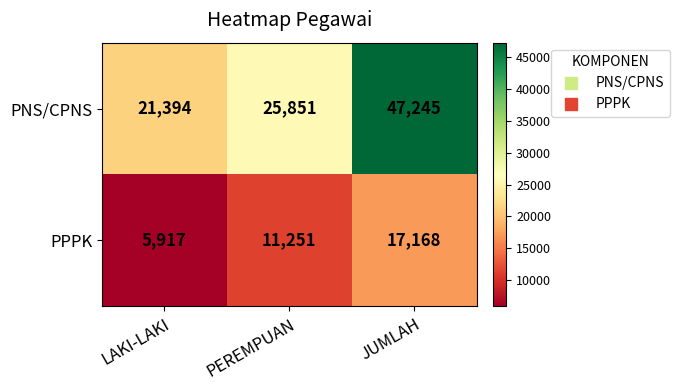

Which category has the lowest value in the PPPK series?

LAKI-LAKI